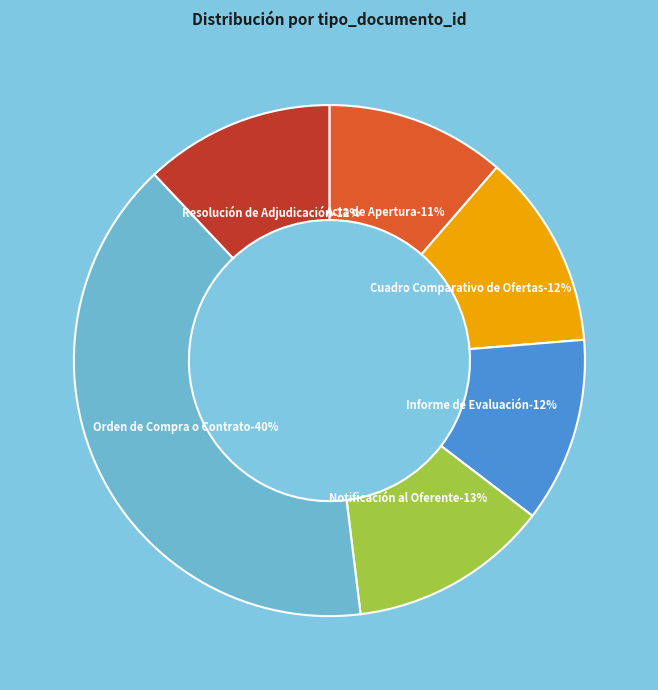

To the nearest percent, what portion does Resolución de Adjudicación represent?

12%